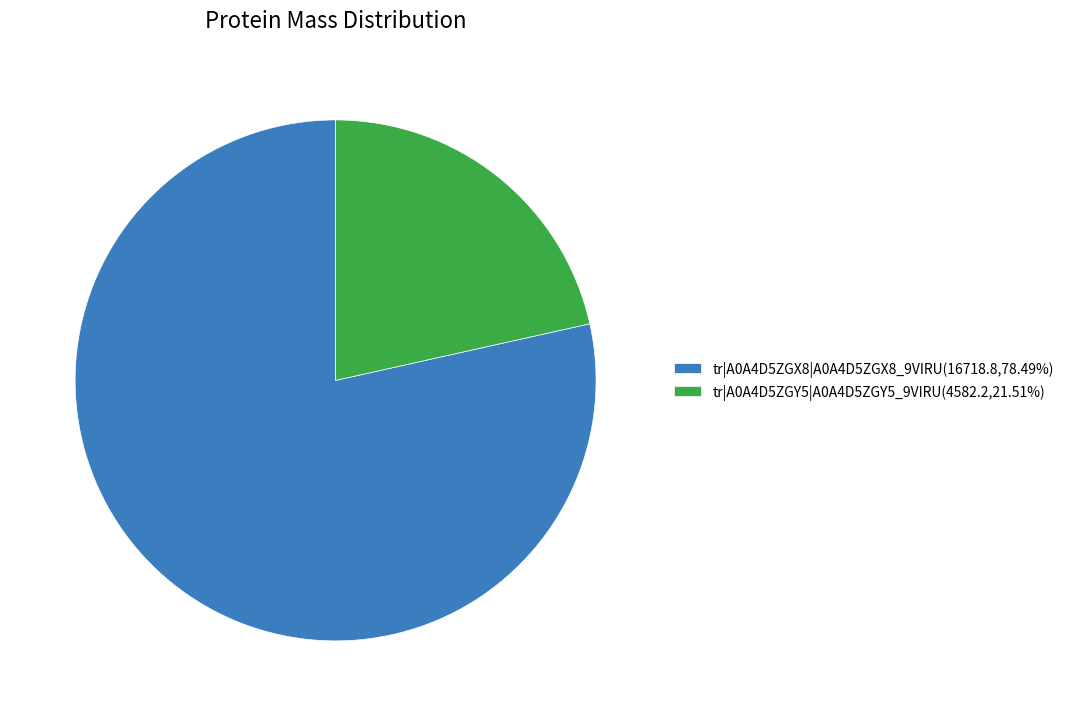

Is tr|A0A4D5ZGX8|A0A4D5ZGX8_9VIRU the majority of the pie?

Yes